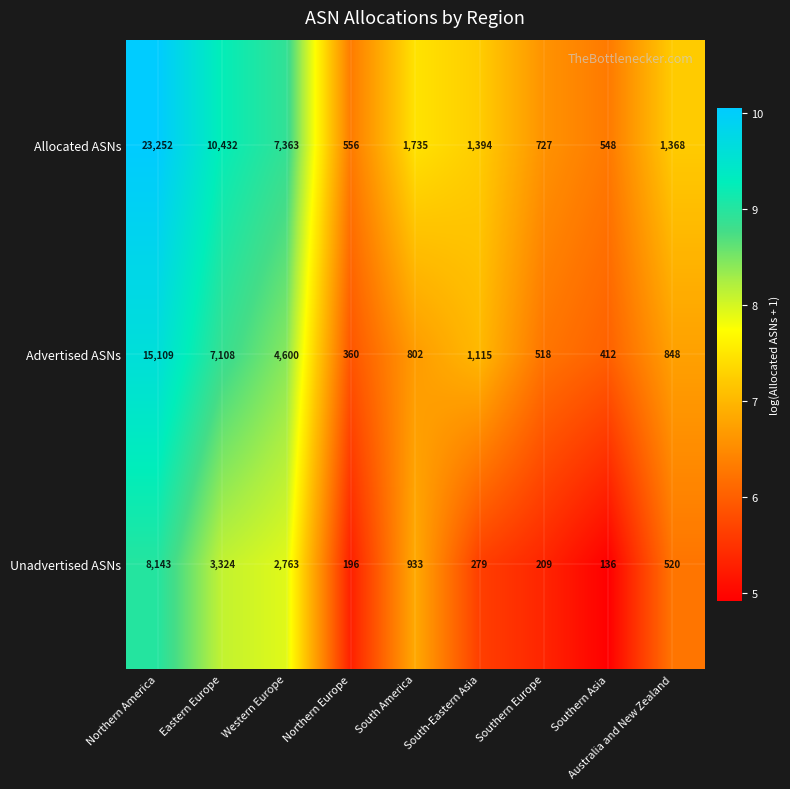

The value of Unadvertised ASNs at Northern America is 12563. True or false?

False